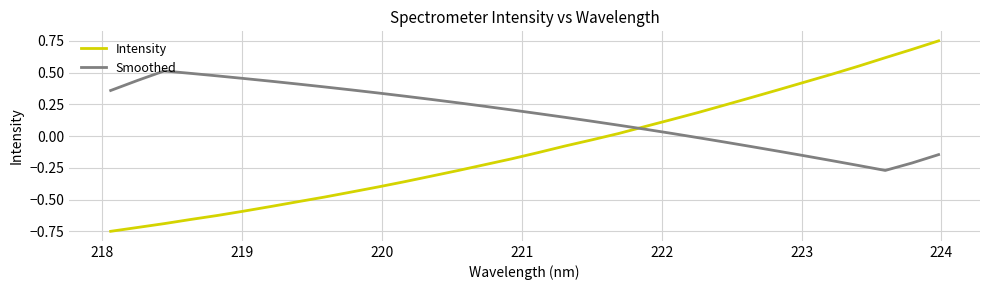

What is the difference between the maximum and minimum values in the Intensity series?

1.5